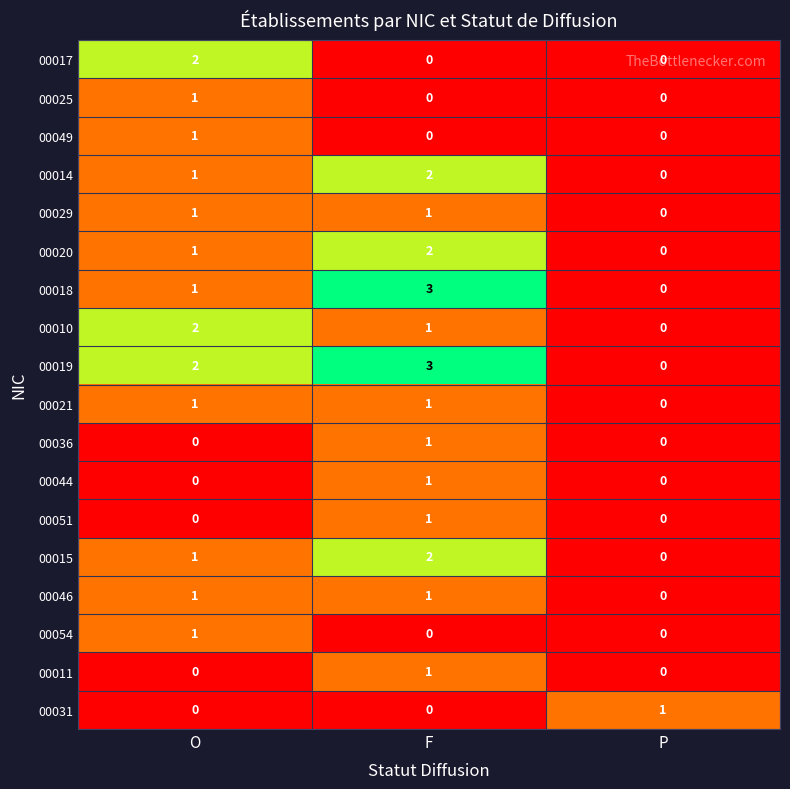

What is the sum of all 00018 values?

4